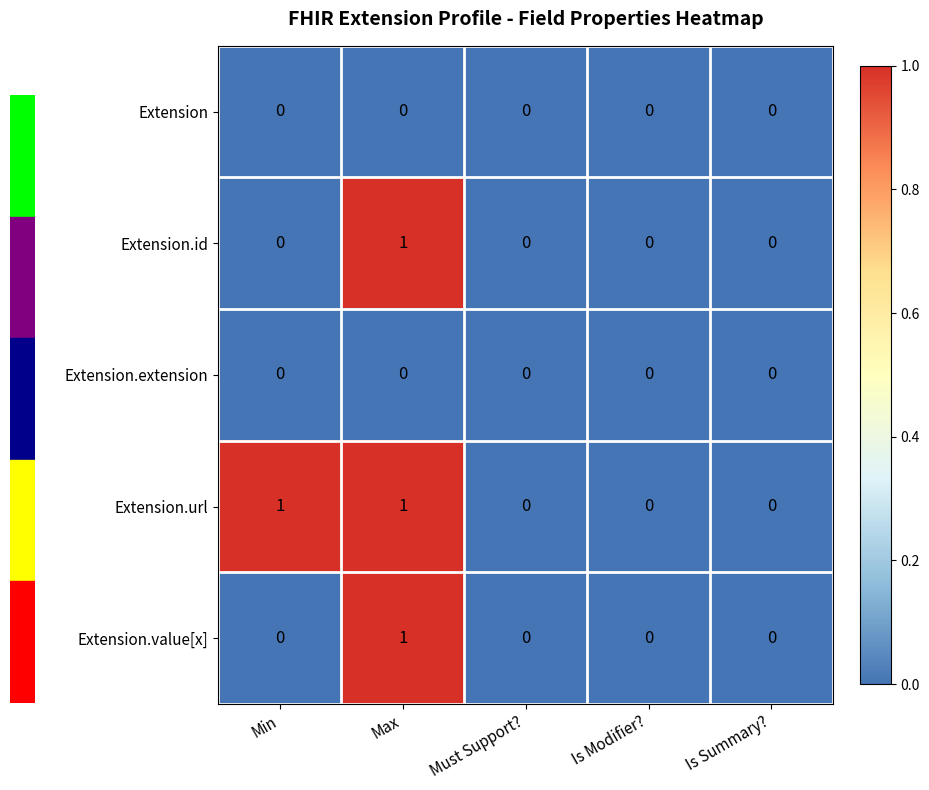

Reading right to left, extract all data points from this chart.

Extension: Is Summary?=0	Is Modifier?=0	Must Support?=0	Max=0	Min=0
Extension.id: Is Summary?=0	Is Modifier?=0	Must Support?=0	Max=1	Min=0
Extension.extension: Is Summary?=0	Is Modifier?=0	Must Support?=0	Max=0	Min=0
Extension.url: Is Summary?=0	Is Modifier?=0	Must Support?=0	Max=1	Min=1
Extension.value[x]: Is Summary?=0	Is Modifier?=0	Must Support?=0	Max=1	Min=0